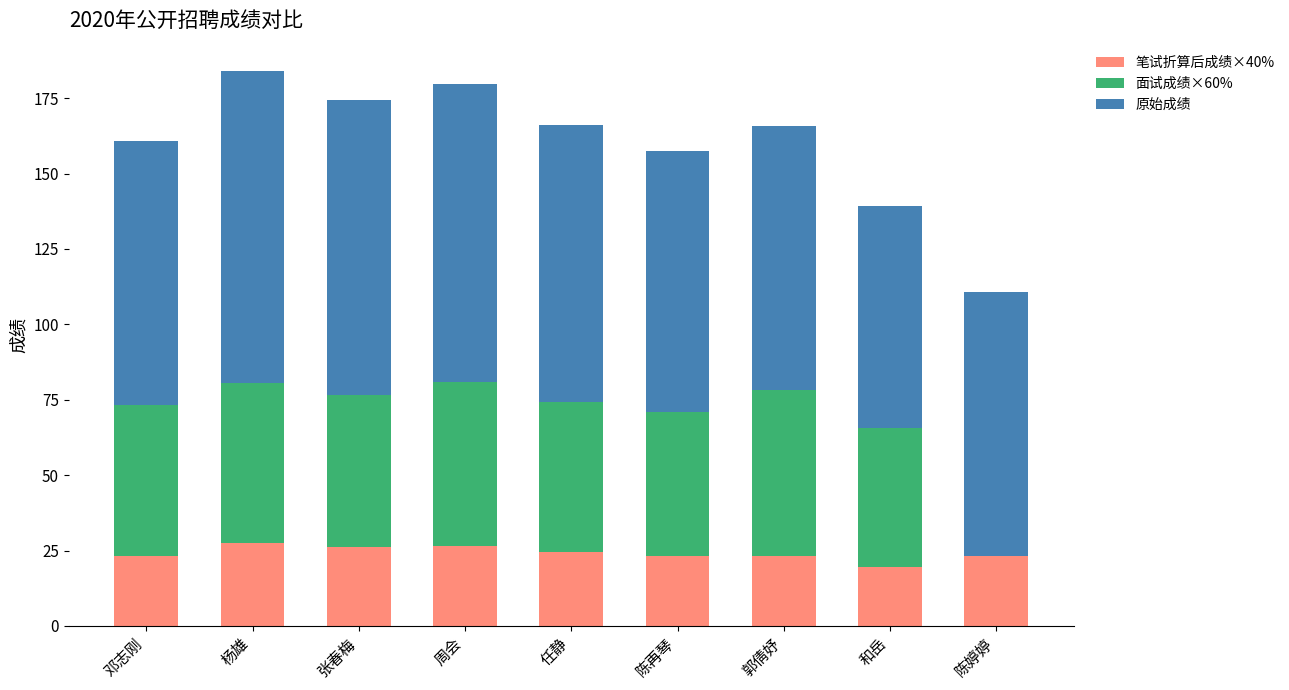

True or false: 笔试折算后成绩×40% has a value of 23.3 at 邓志刚.

True